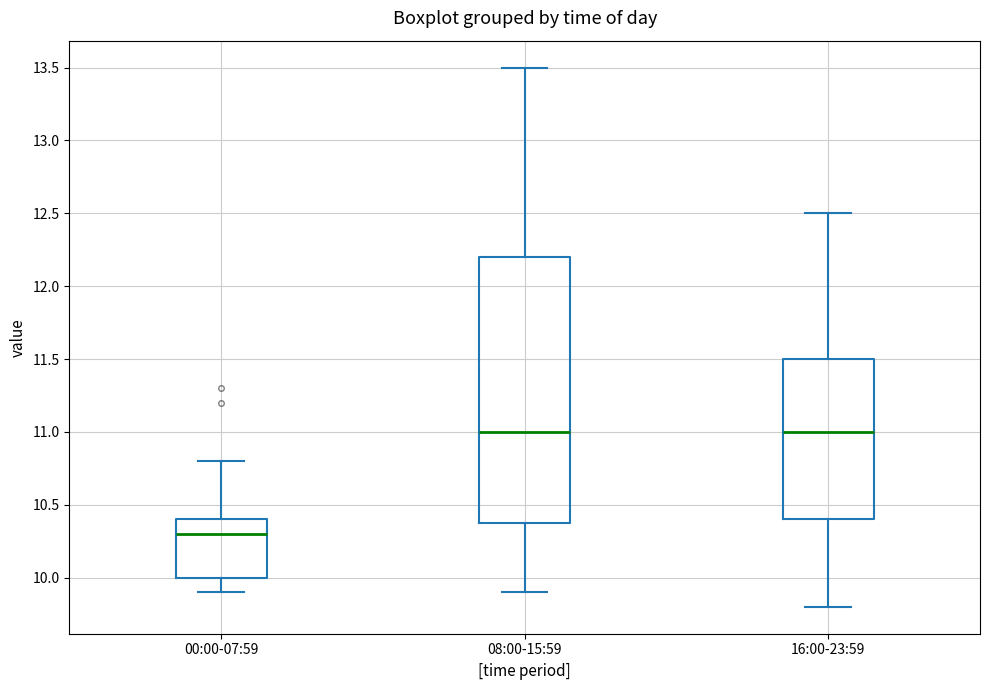

Comparing the boxes themselves (not the whiskers), which one is the tallest?

08:00-15:59